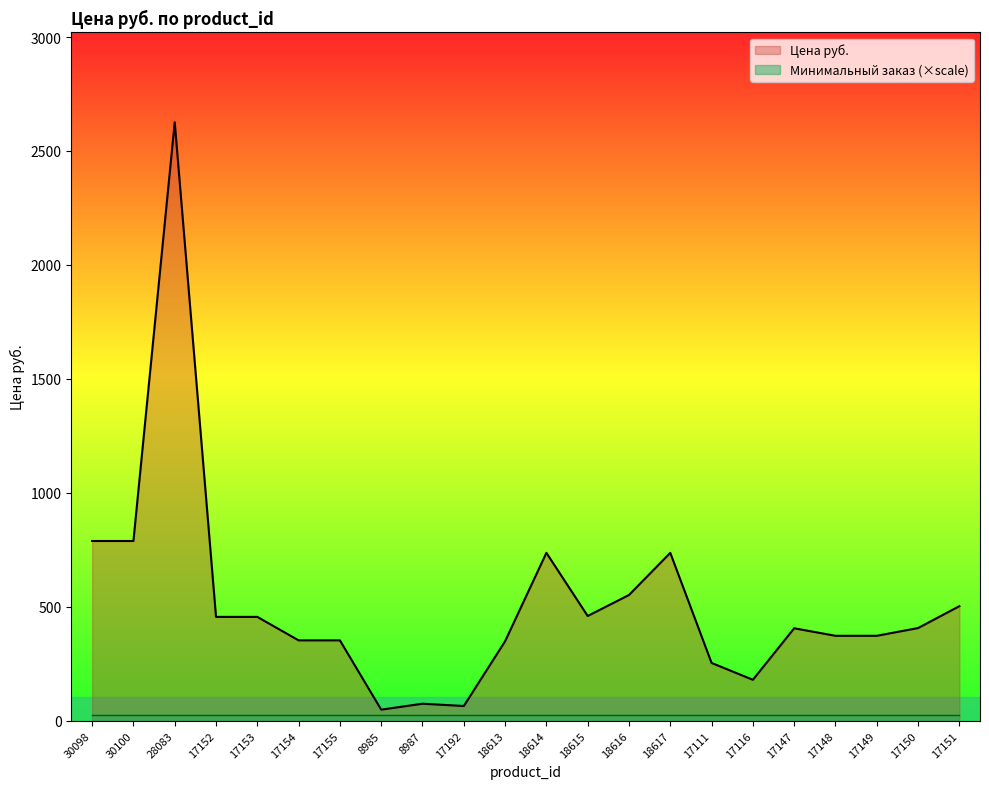

What is the sum of the values at 18616 and 8987?

627